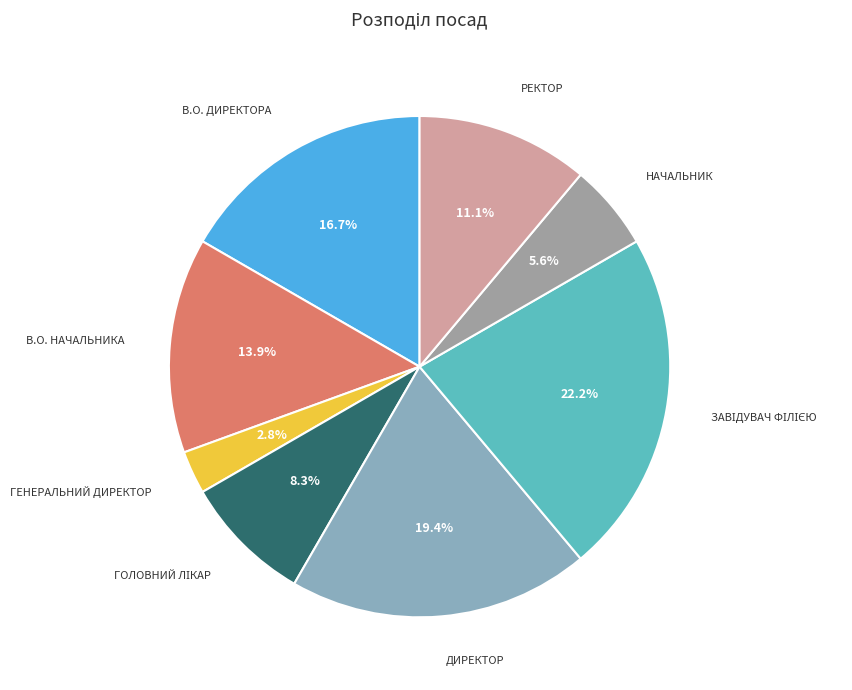

How many segments does this pie chart have?

8